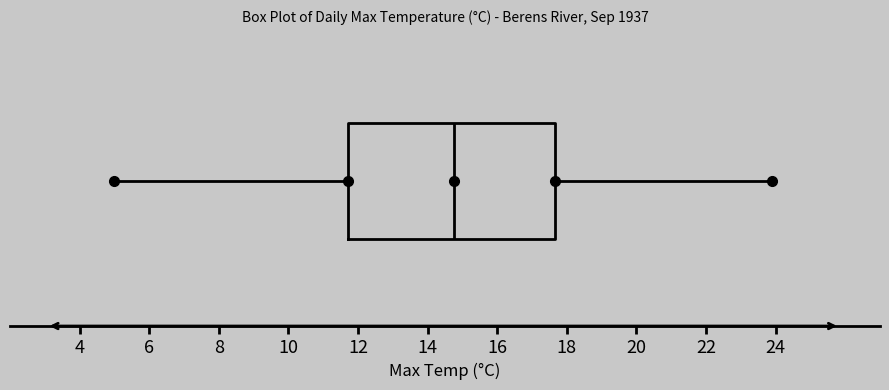

Read this box plot against the x-axis: the position of the median line, the range covered by the box, and the ends of both whiskers. The values are not printed on the chart, so give them approximately, as read against the axis.

median 14.8, box 11.8 to 17.6, whiskers 5.0 to 24.0